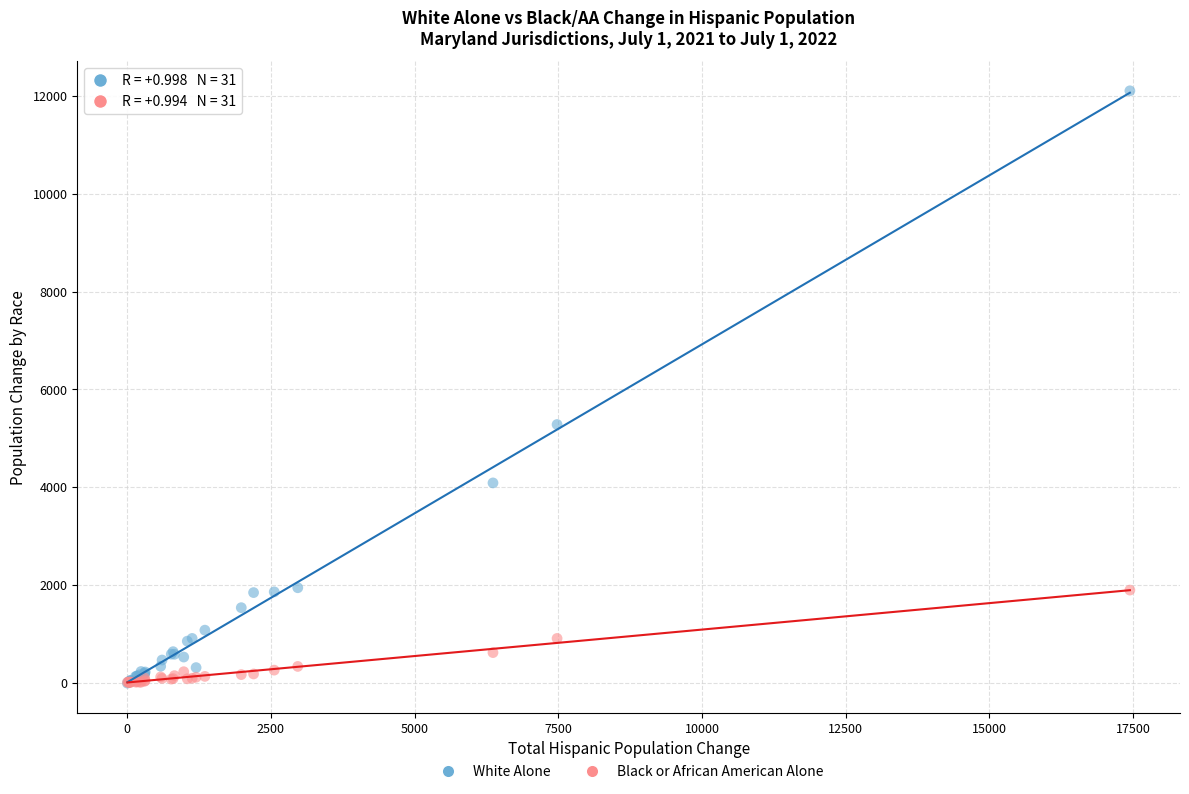

Which series contains the highest Y value?

White Alone